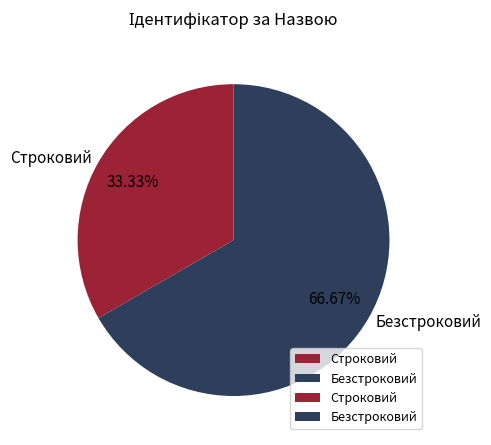

Which category has the smallest portion of the pie?

Строковий